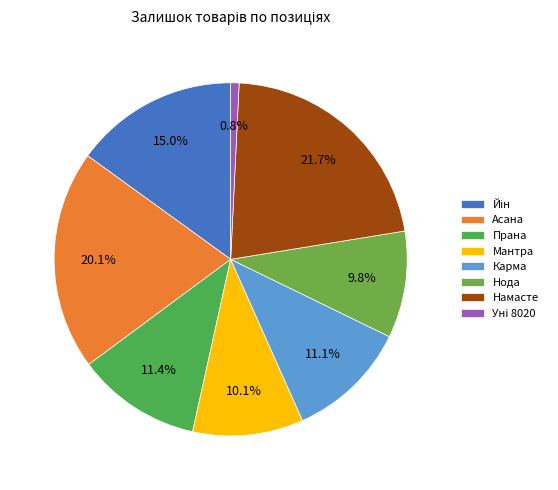

Is there any slice that represents more than half of the pie?

No